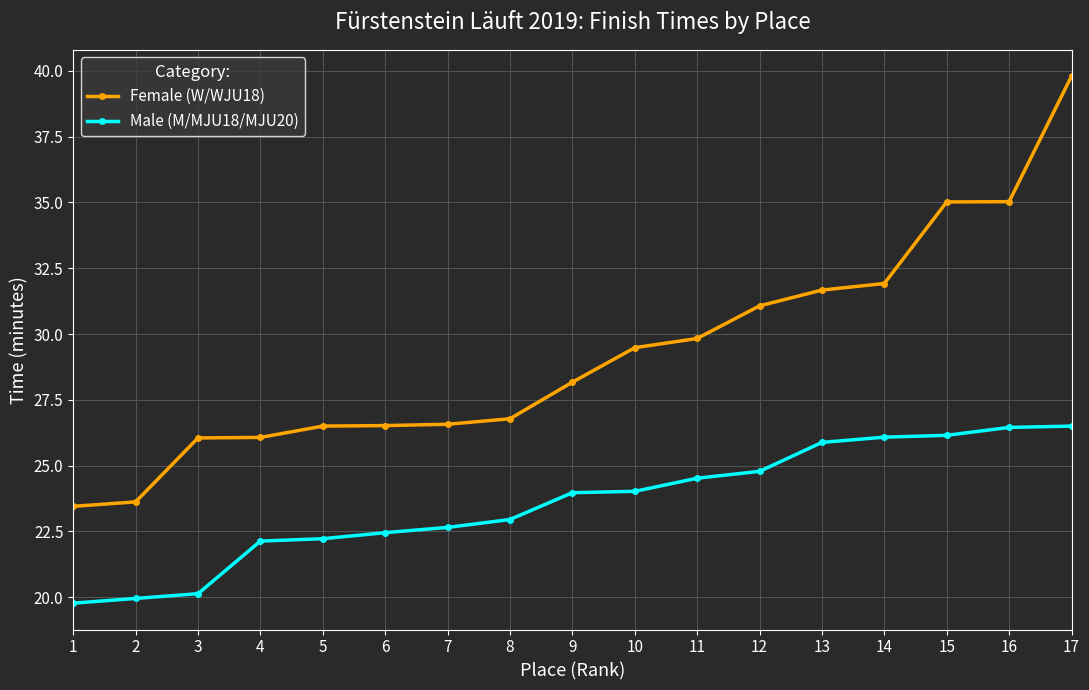

Which series has the largest range (max minus min)?

Female (W/WJU18)